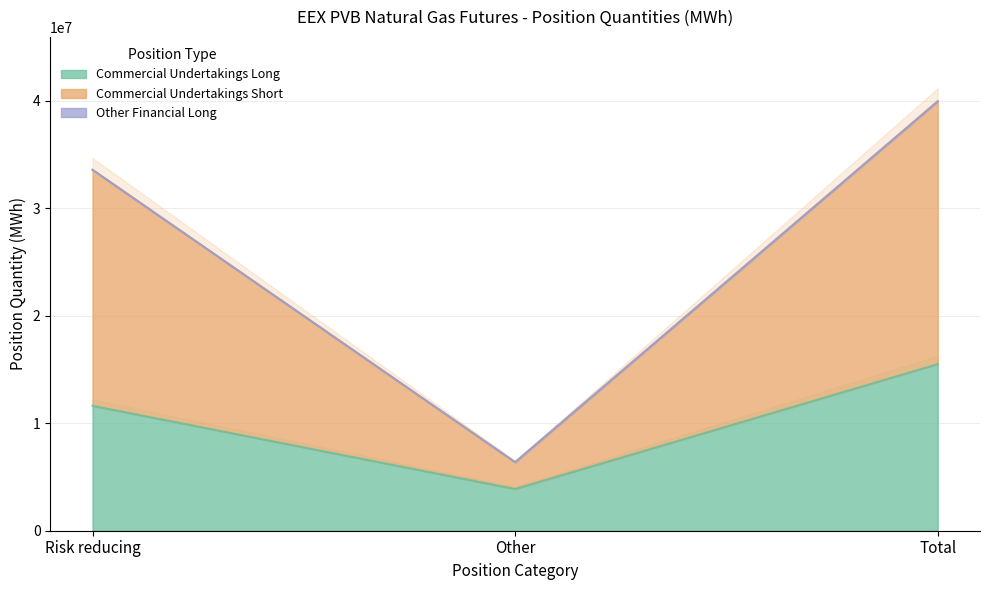

List the labels in order of Commercial Undertakings Long value, largest first.

Total, Risk reducing, Other